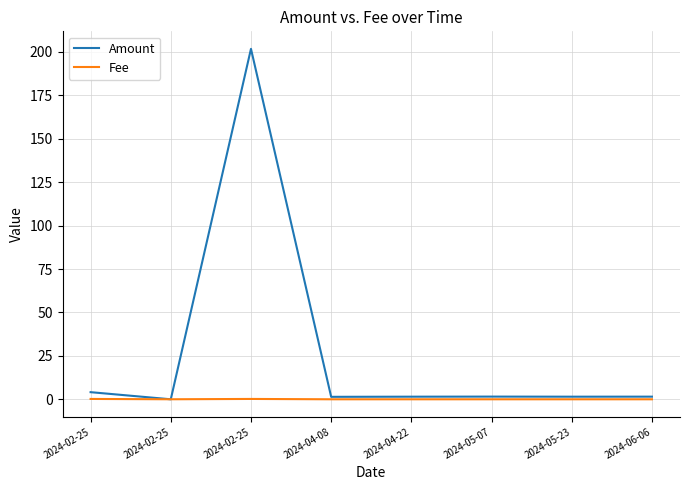

How many intersections are there between Amount and Fee?

2